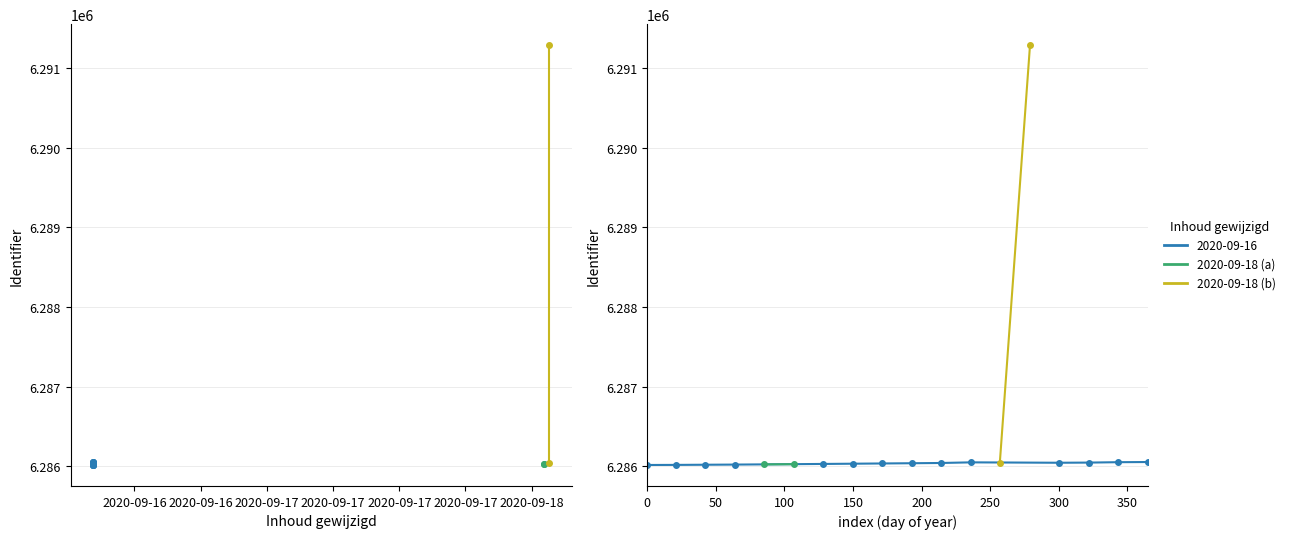

What is the ratio of the value at 2020-09-16 08:17:34 to the value at 2020-09-18 01:08:47?

1.0